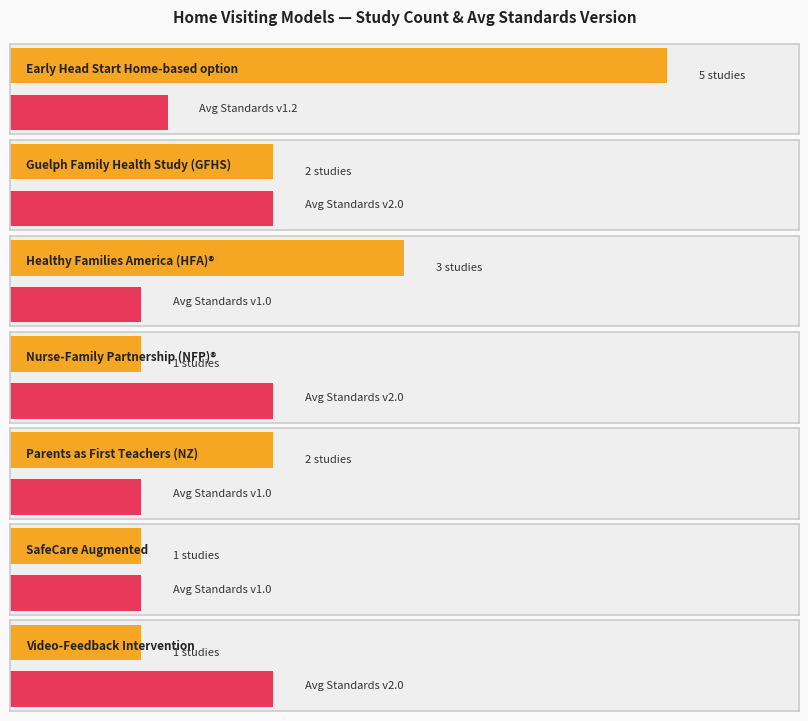

What is the value of the 5th bar from the left?

1